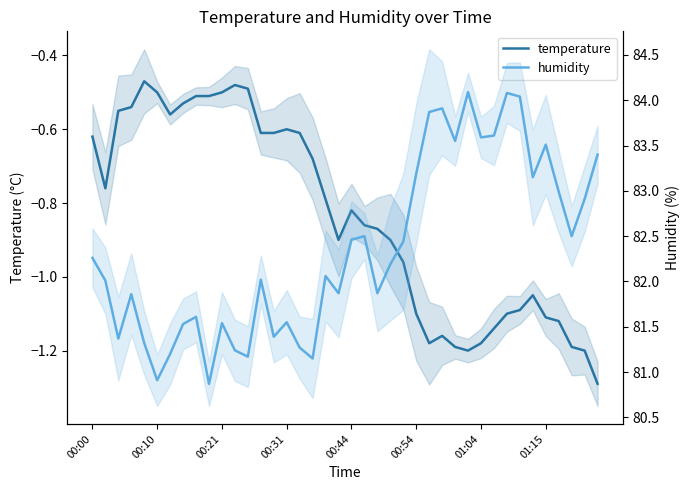

True or false: temperature and humidity cross at least once.

False